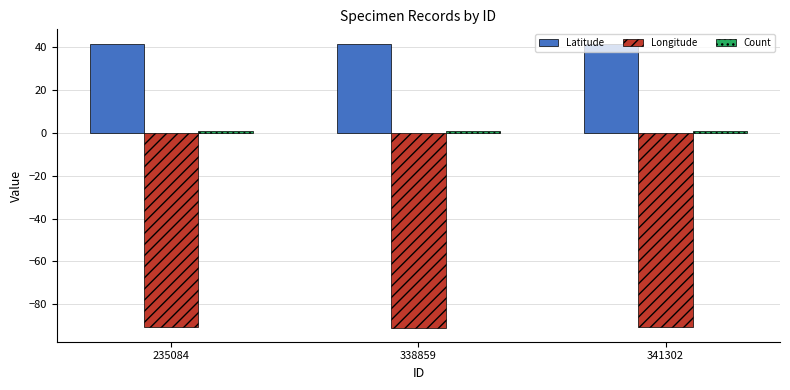

The value of Longitude at 341302 is -21.5. True or false?

False